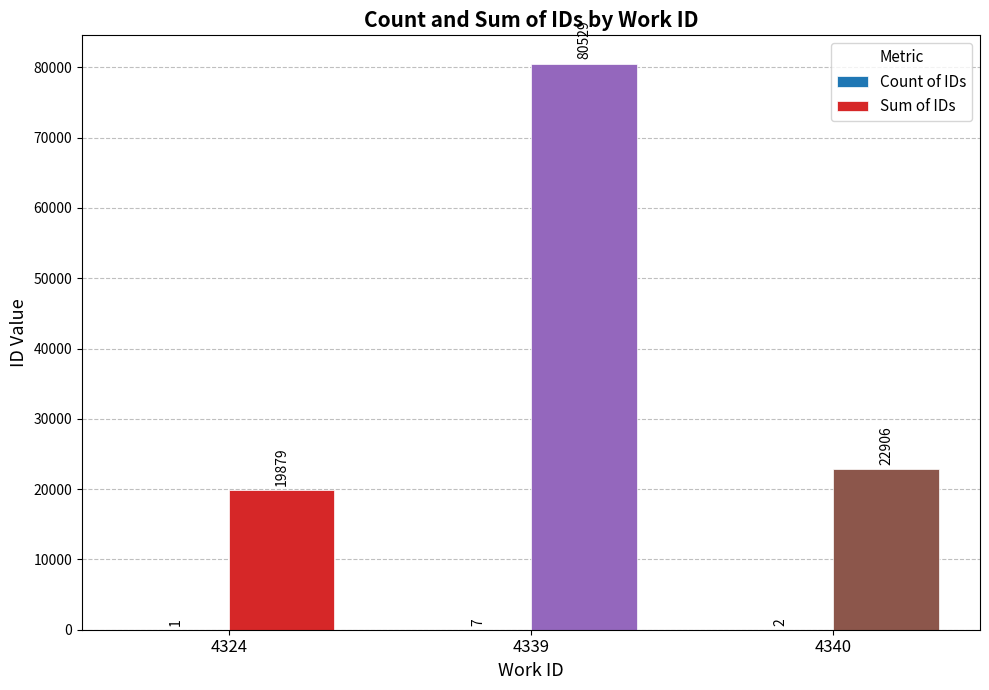

Which series has the largest total across all categories?

Sum of IDs